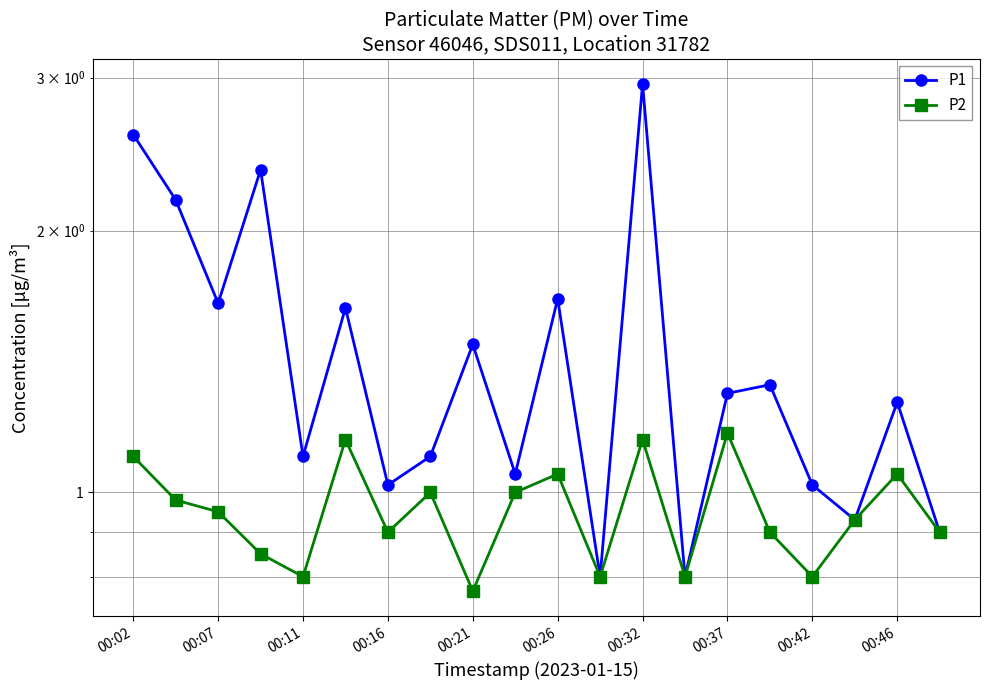

How many interior local peaks does the P2 series have?

6